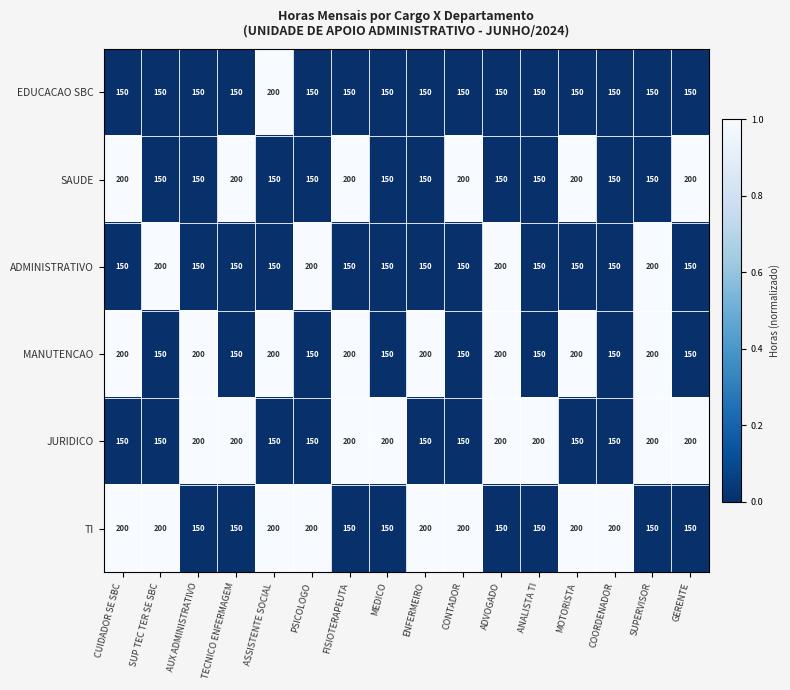

What is the difference between the maximum and second lowest values in the TI series?

50